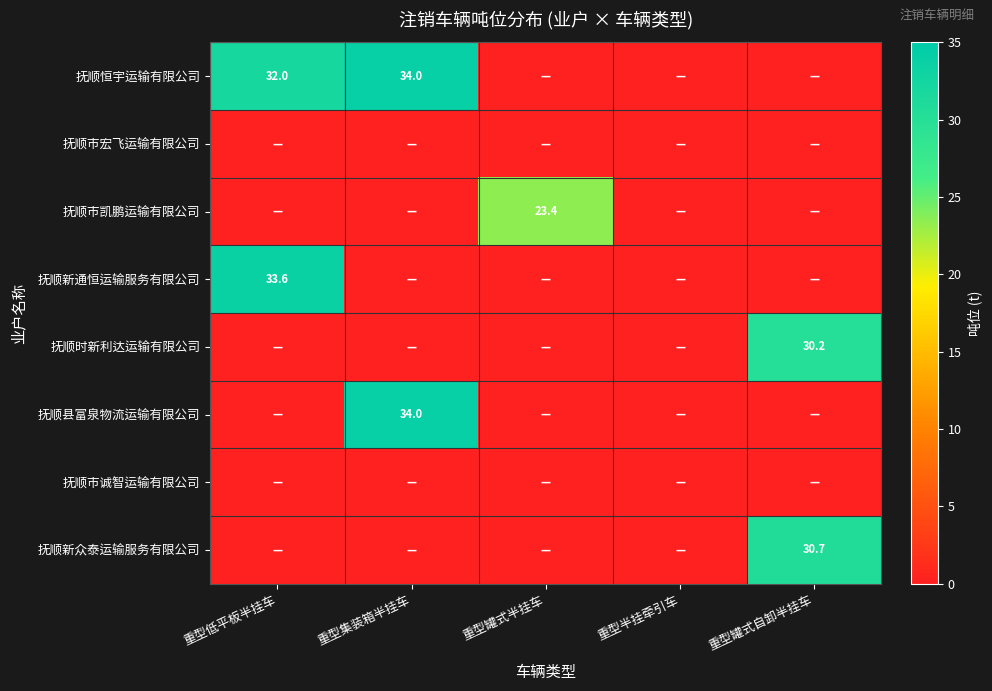

Is it true that 抚顺恒宇运输有限公司 equals 34.0 at 重型集装箱半挂车?

True